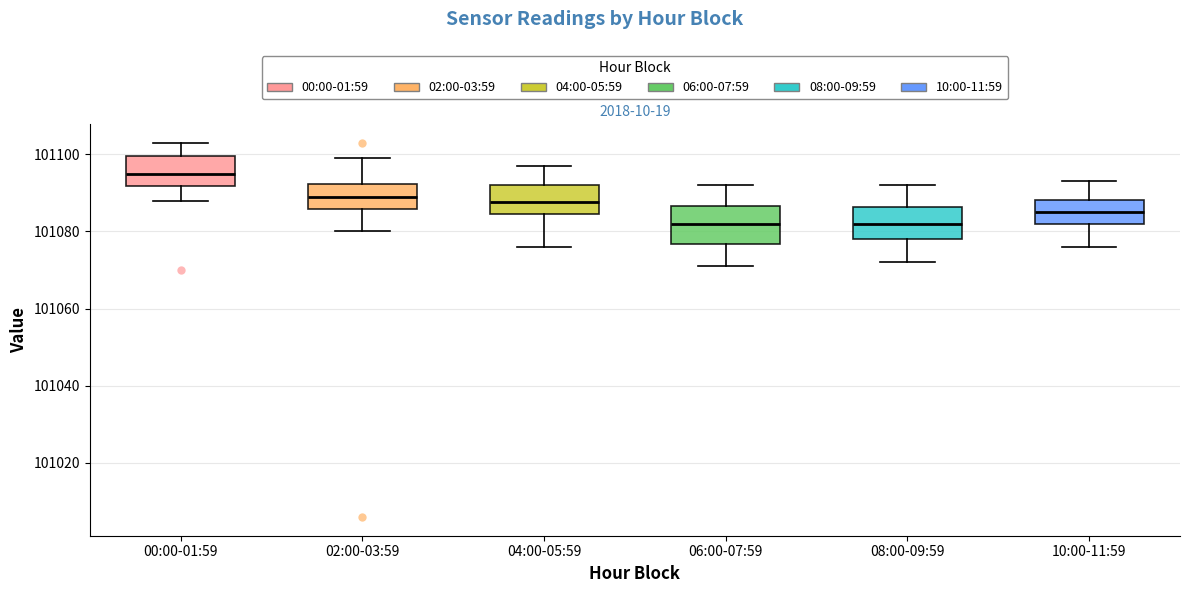

Where is the upper edge of the box for 10:00-11:59 on the y-axis? The values are not printed on the chart, so give them approximately, as read against the axis.

101088